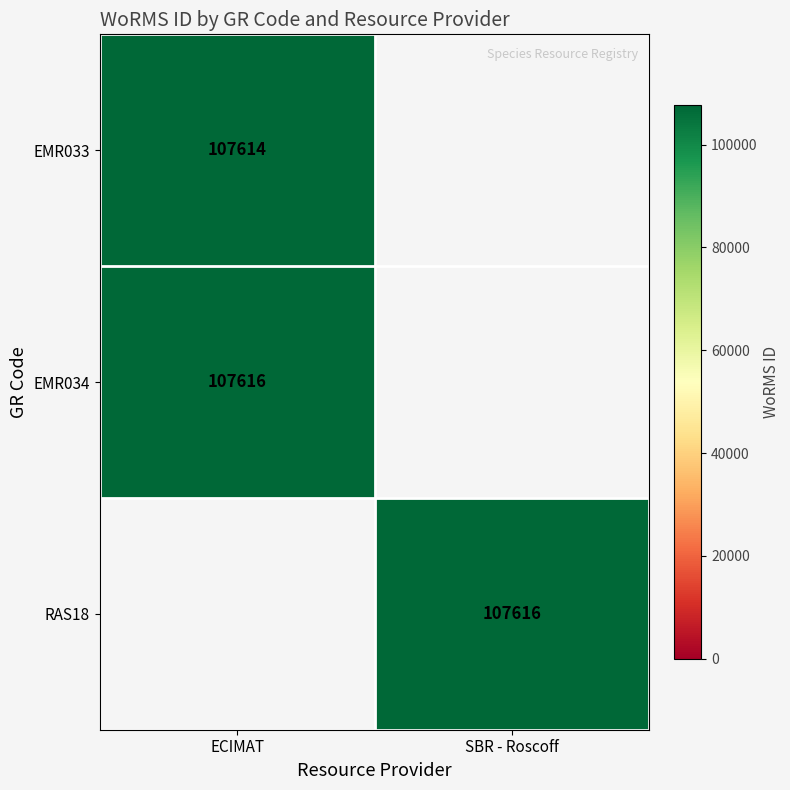

How many data points does each series have?

2